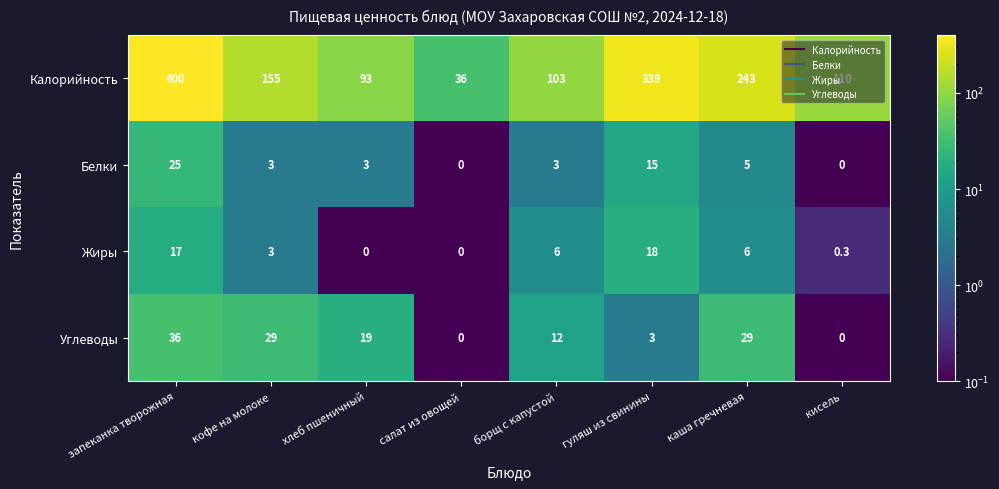

Which series has the largest total across all categories?

Калорийность